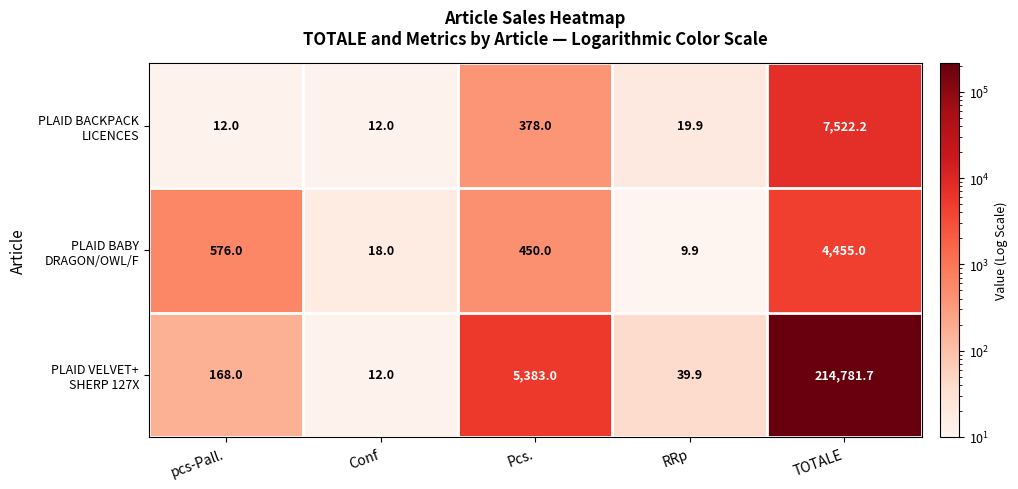

What is the difference between the highest and lowest values at Conf?

6.0